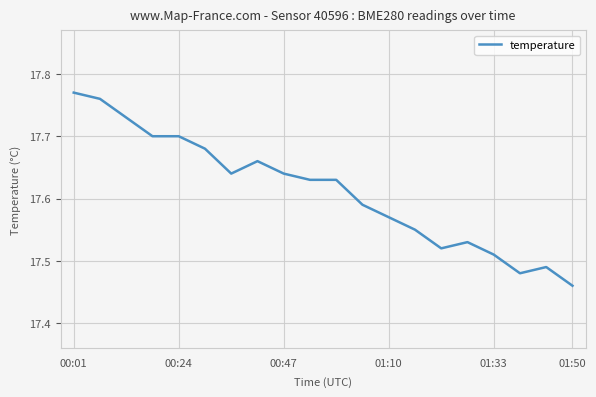

What is the difference between the maximum and minimum values?

0.3